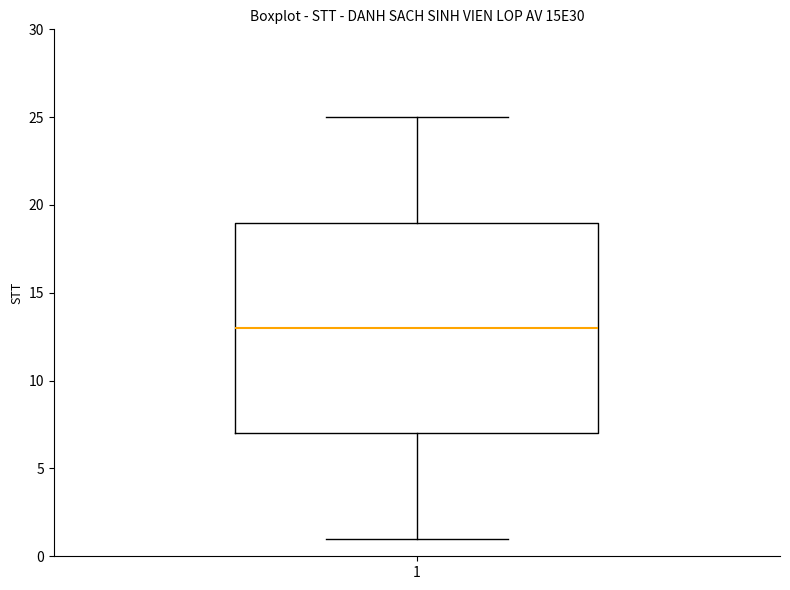

Where is the upper edge of the box at x = 1 on the y-axis? The values are not printed on the chart, so give them approximately, as read against the axis.

19